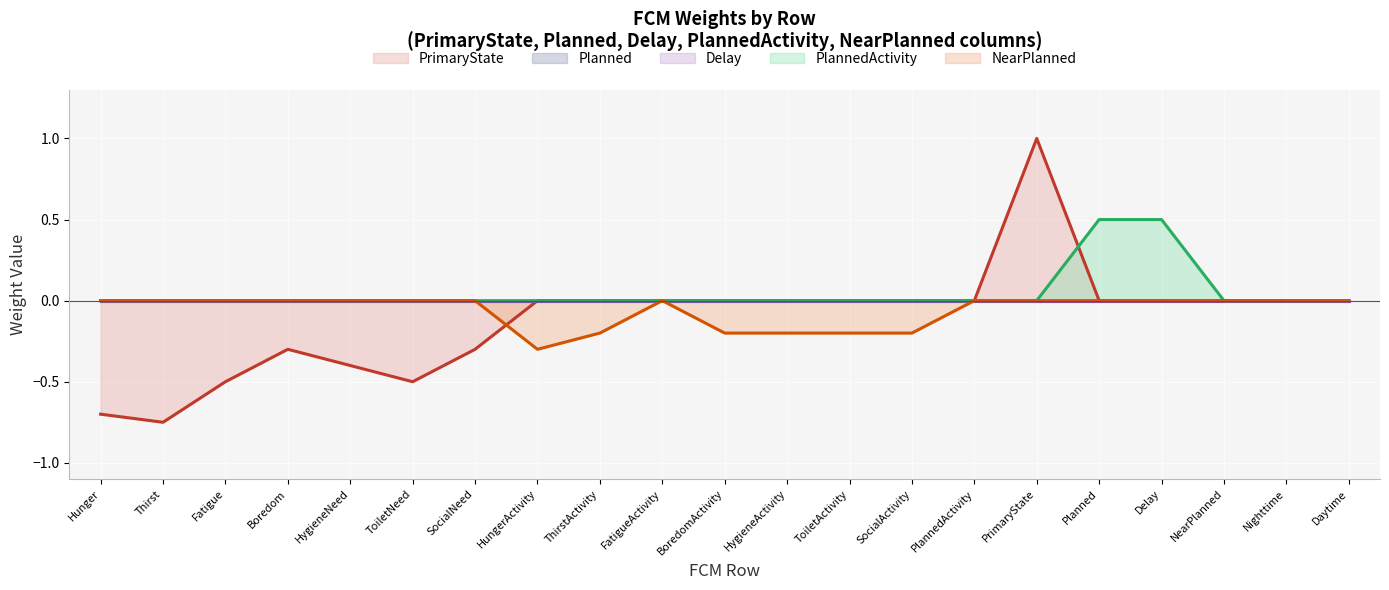

At how many categories does at least one series exceed 0?

3